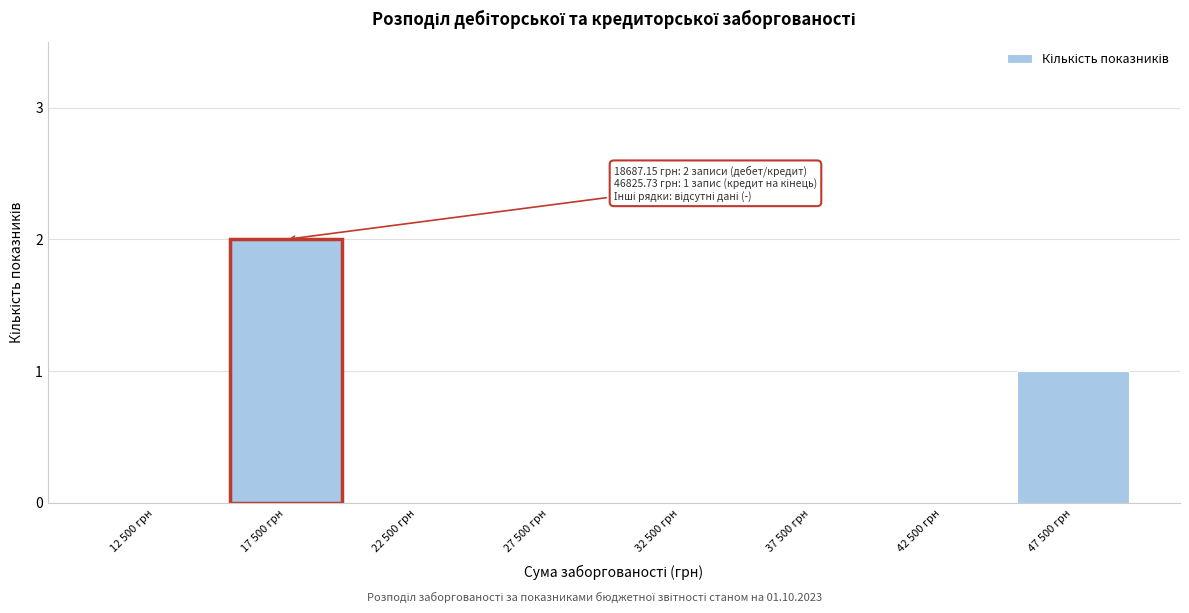

Reading left to right, extract all data points from this chart.

12 500 грн=0	17 500 грн=2	22 500 грн=0	27 500 грн=0	32 500 грн=0	37 500 грн=0	42 500 грн=0	47 500 грн=1